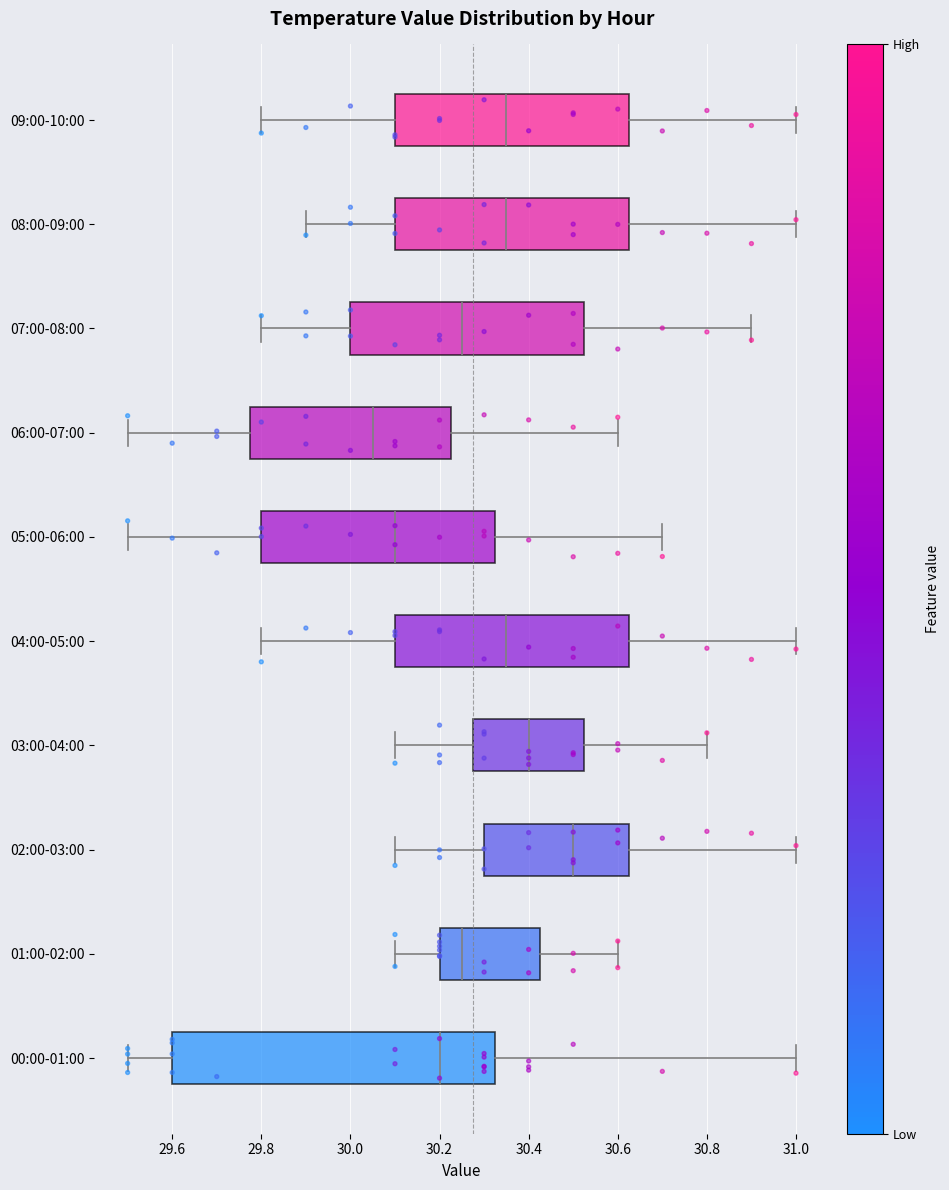

Which box is the widest, from its left edge to its right edge?

00:00-01:00